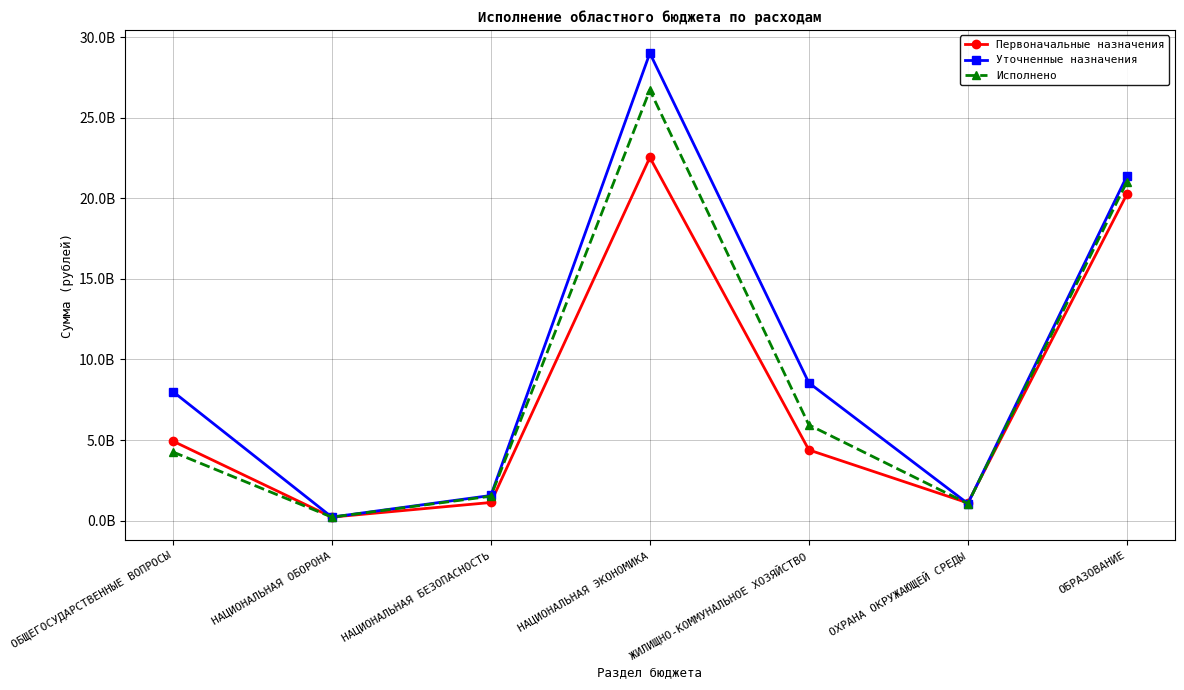

Where is the first local minimum for Первоначальные назначения?

НАЦИОНАЛЬНАЯ ОБОРОНА